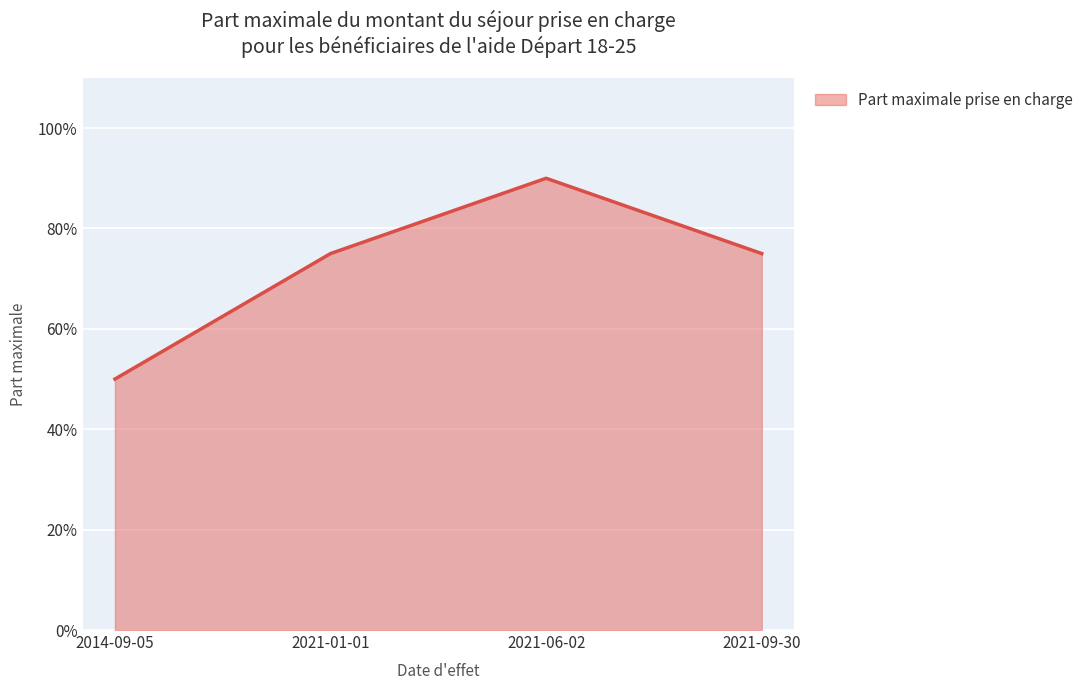

True or false: the data shows 0.9 at 2021-06-02.

True